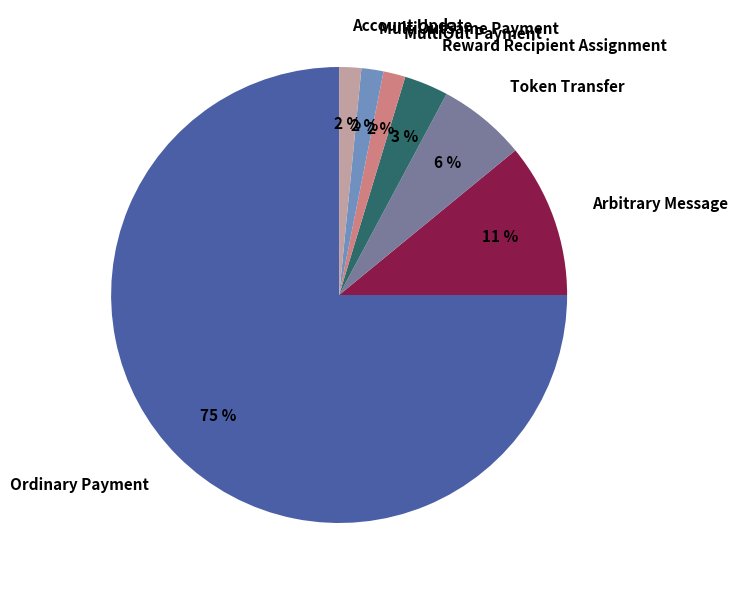

How many slices are in this pie chart?

7